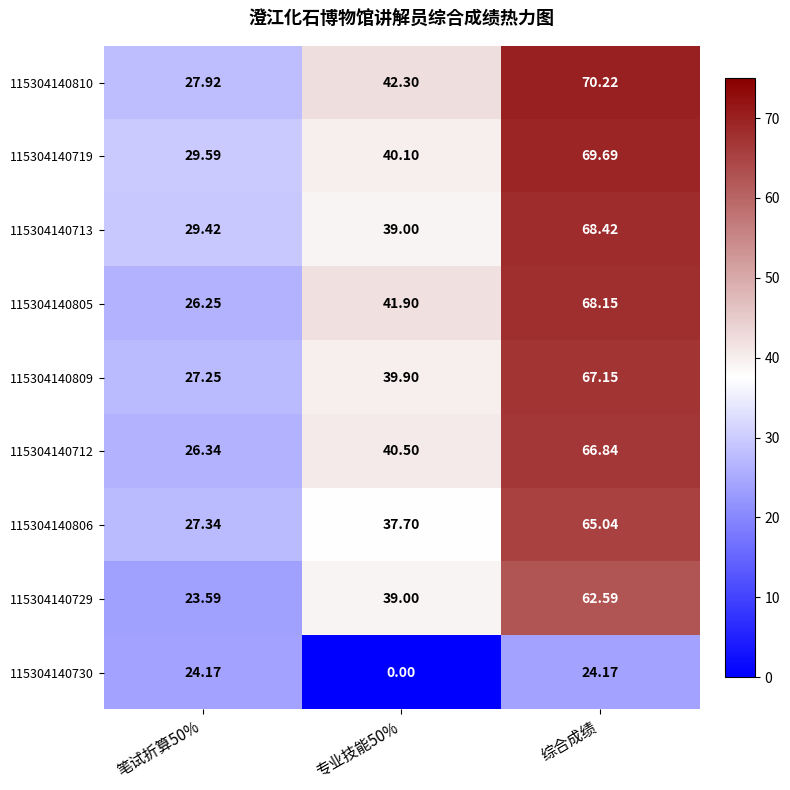

At which category is the sum across all series the highest?

综合成绩